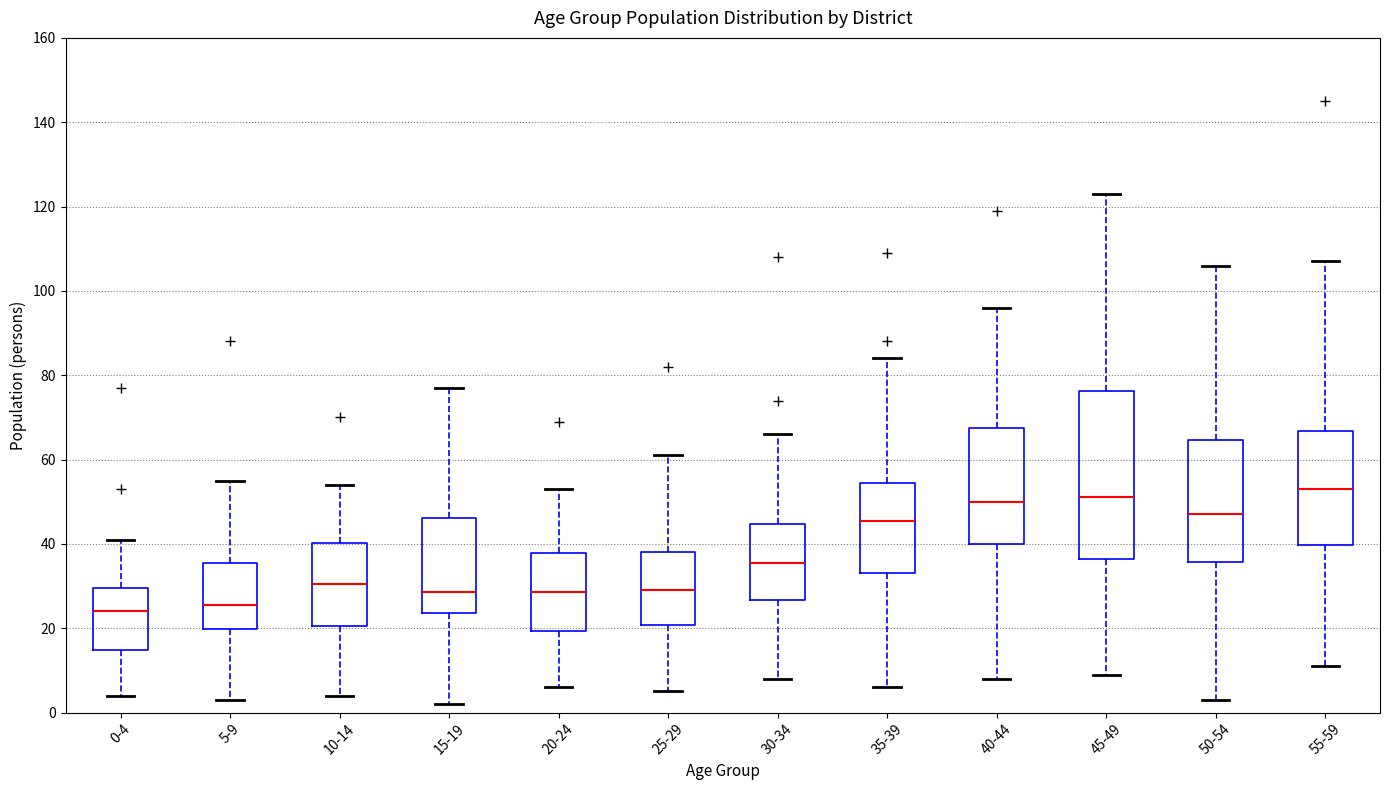

Which box's median line is the highest?

55-59